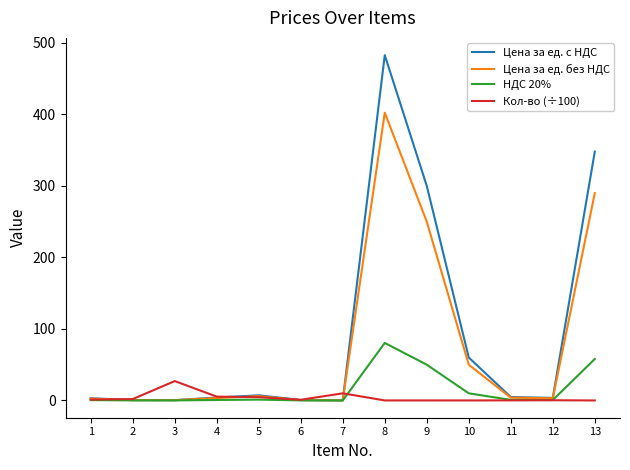

What is the total value across all series at 9?

600.1